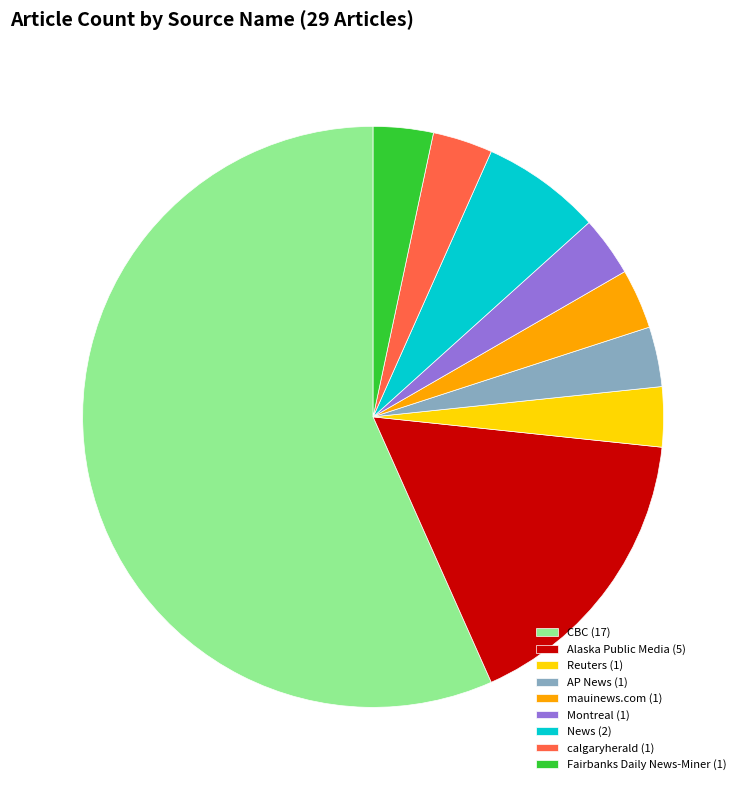

How many slices are in this pie chart?

9